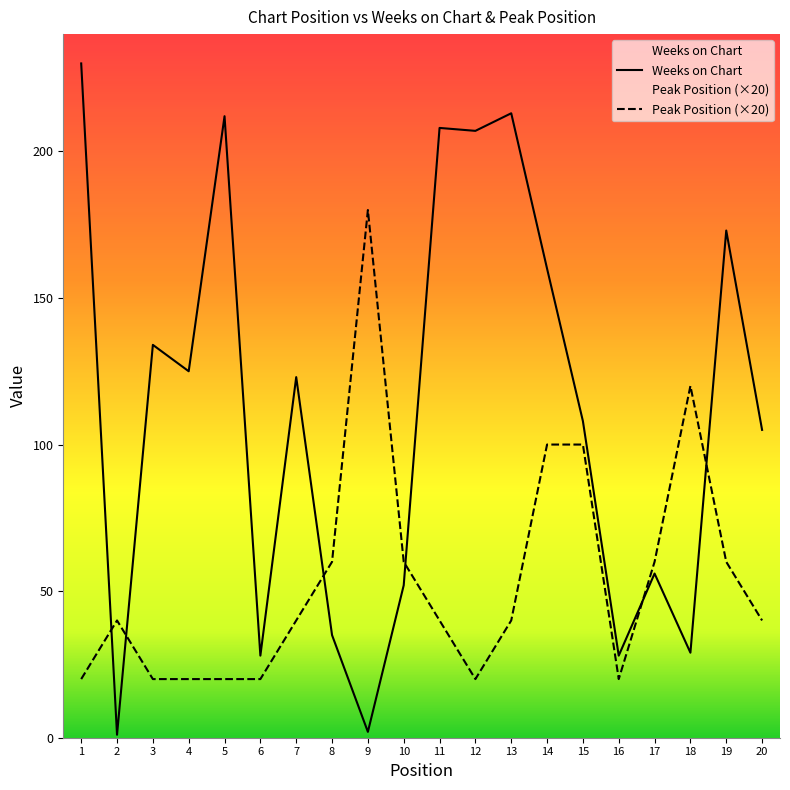

How many times do Weeks on Chart and Peak Position cross each other?

6